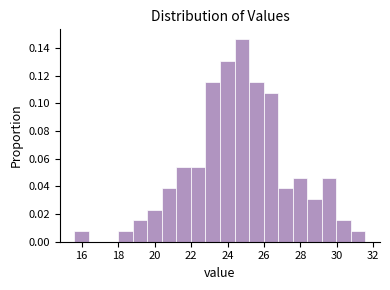

Read against the x-axis, roughly where is the centre of the tallest bar?

24.8